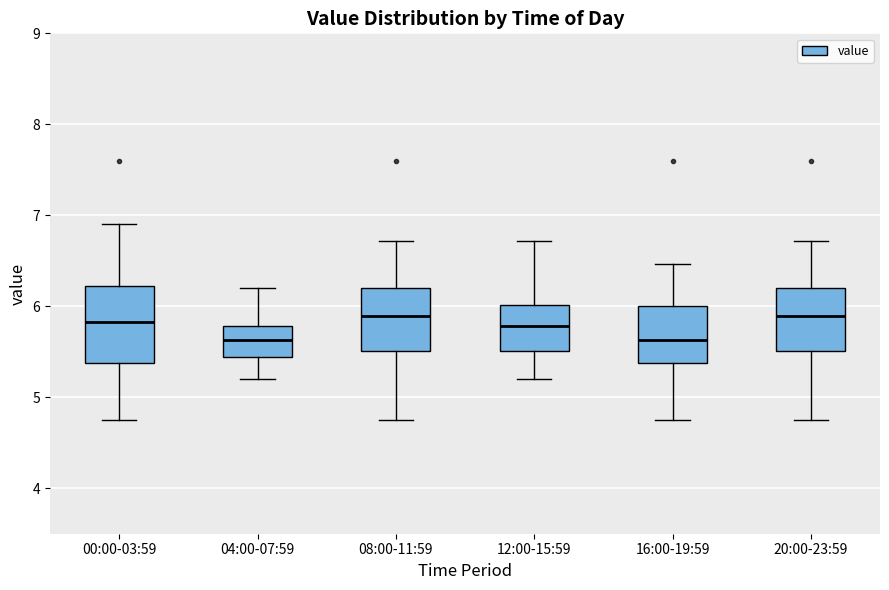

Reading left to right, transcribe this box plot: for each box, give where its median line is, the range the box spans, and where its two whiskers end, as read against the y-axis. The values are not printed on the chart, so give them approximately, as read against the axis.

00:00-03:59: median 5.8, box 5.4 to 6.2, whiskers 4.8 to 6.9
04:00-07:59: median 5.6, box 5.4 to 5.8, whiskers 5.2 to 6.2
08:00-11:59: median 5.9, box 5.5 to 6.2, whiskers 4.8 to 6.7
12:00-15:59: median 5.8, box 5.5 to 6.0, whiskers 5.2 to 6.7
16:00-19:59: median 5.6, box 5.4 to 6.0, whiskers 4.8 to 6.5
20:00-23:59: median 5.9, box 5.5 to 6.2, whiskers 4.8 to 6.7